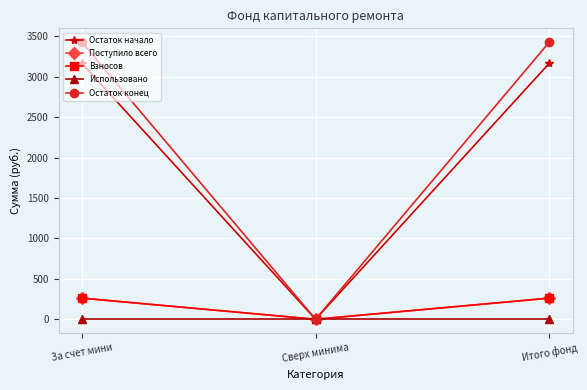

Between За счет мини and Итого фонд, which series saw the biggest shift?

Остаток начало